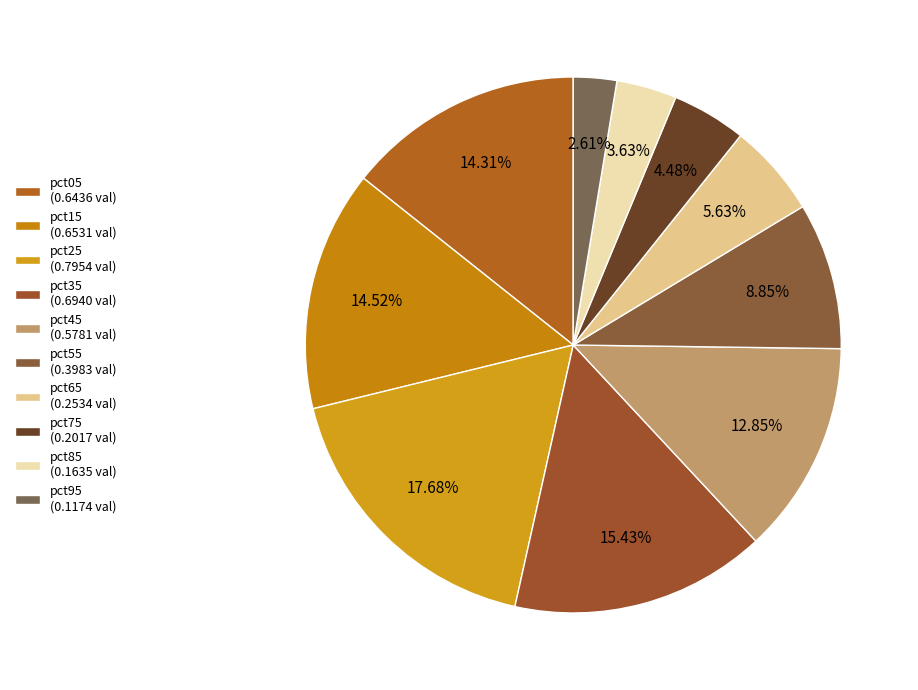

To the nearest percent, what is the average slice percentage?

10%